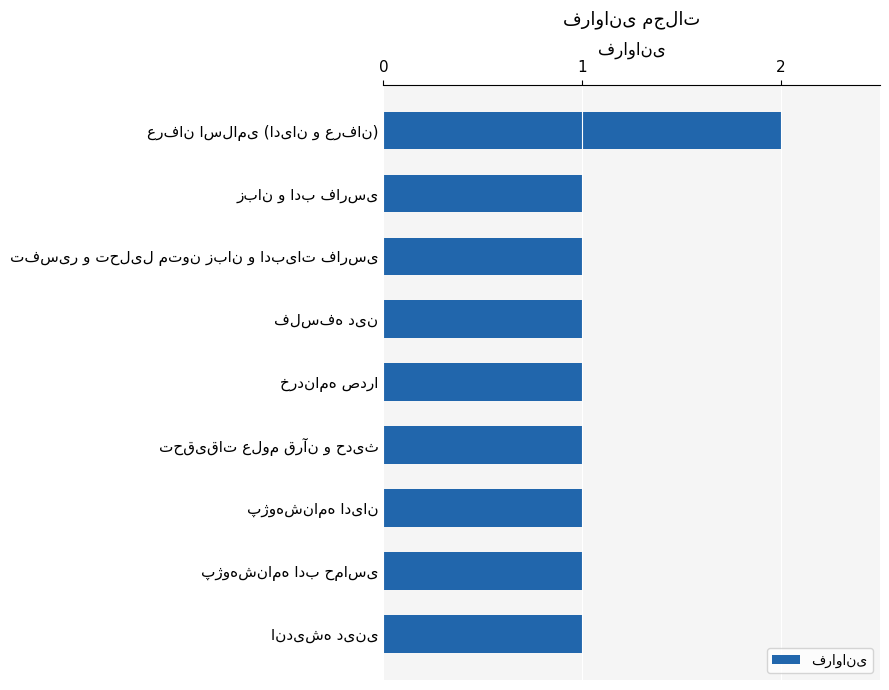

Does the chart contain stacked bars?

No